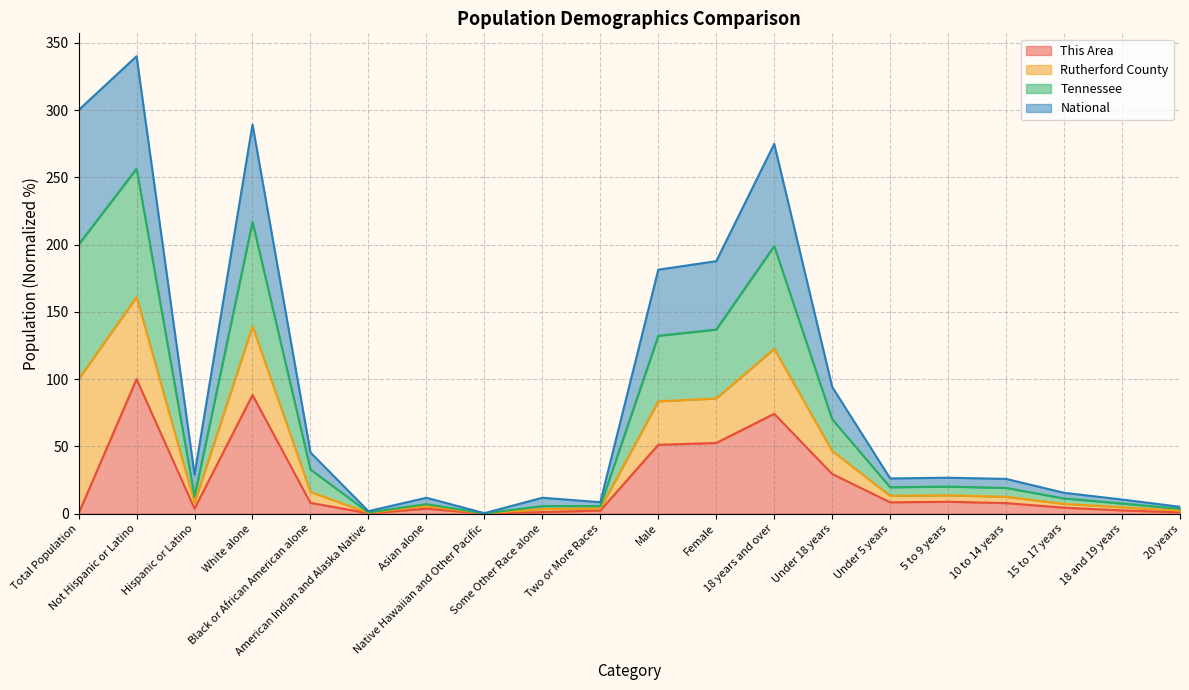

What is the average value of the This Area series?

22.4